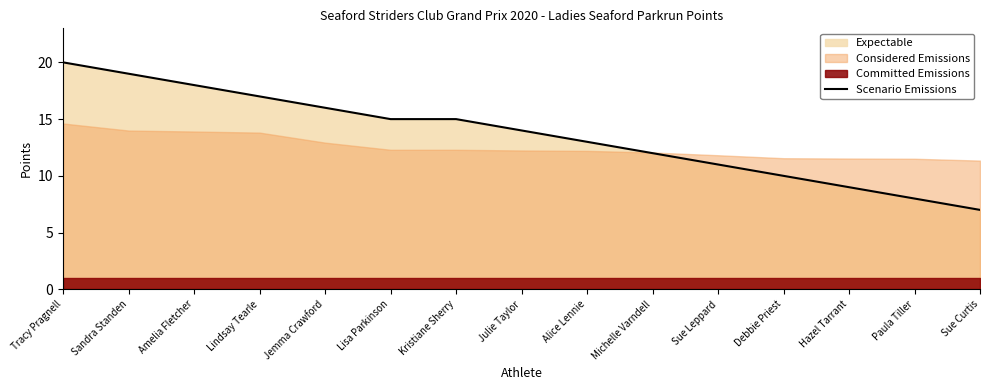

What value does the data have at Sue Curtis, to the nearest 5?

5